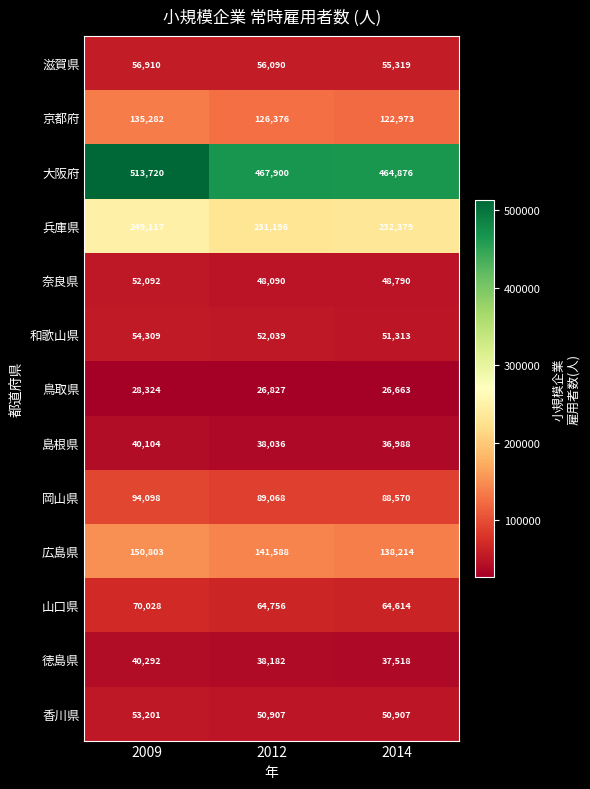

At which category is the sum across all series the highest?

2009